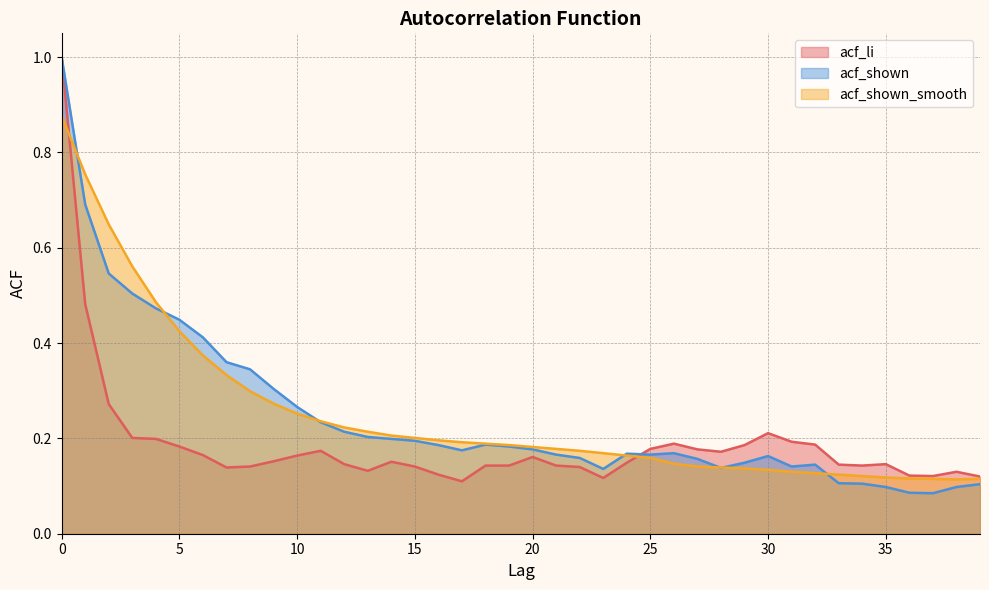

True or false: acf_shown has a value of 0.2 at 19.

True